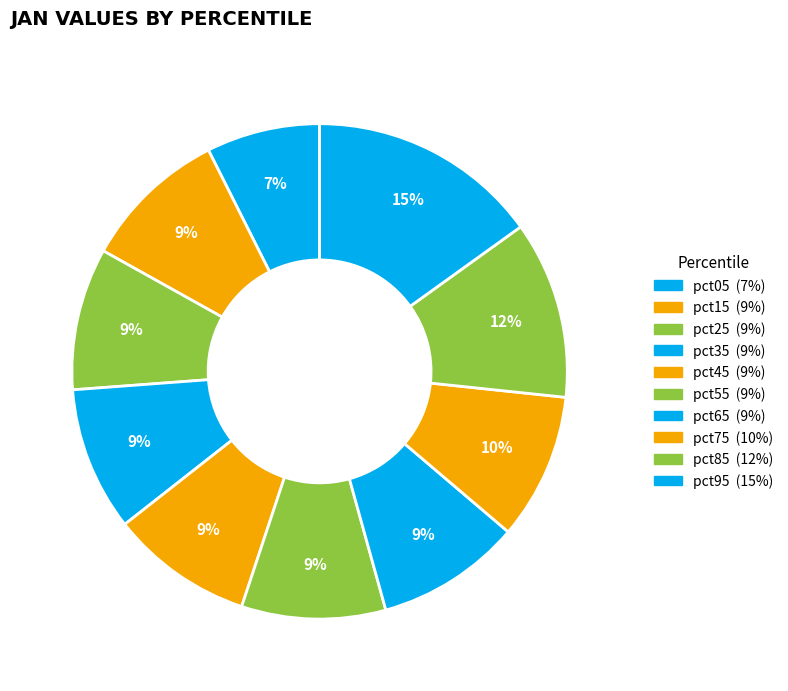

To the nearest percent, what is the difference between the largest and smallest slice percentages?

8%